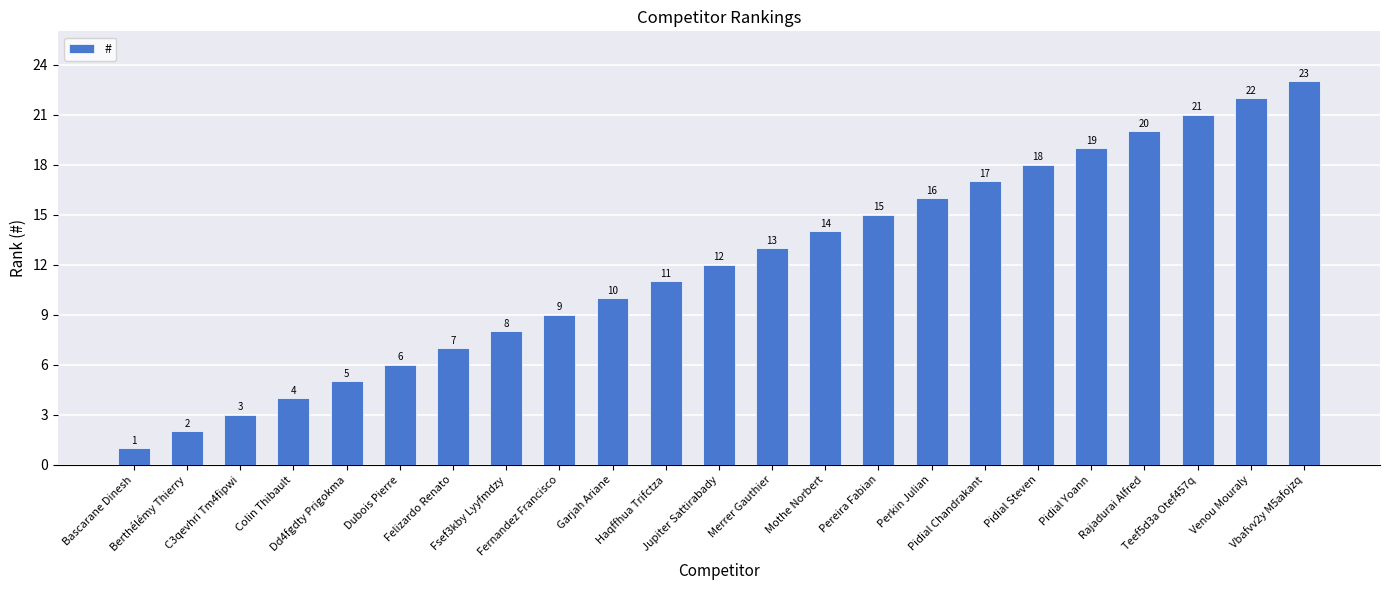

What is the change in value from Fernandez Francisco to Pidial Steven?

+9